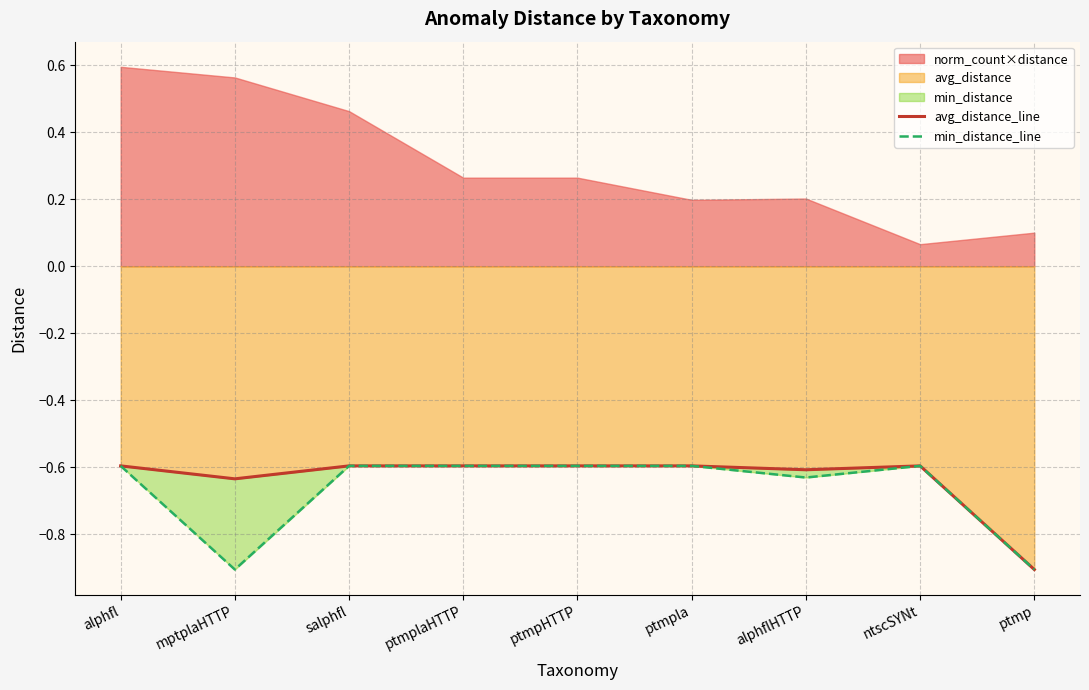

True or false: avg_distance_line and min_distance_line intersect in this chart.

False